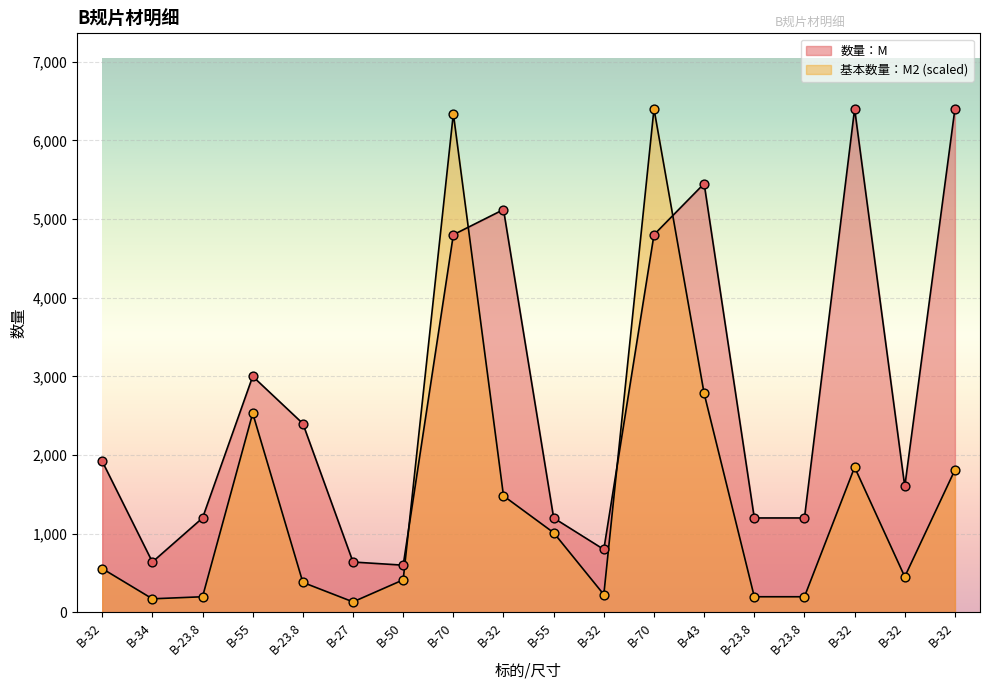

What is the total value across all series at B-50?

1013.3